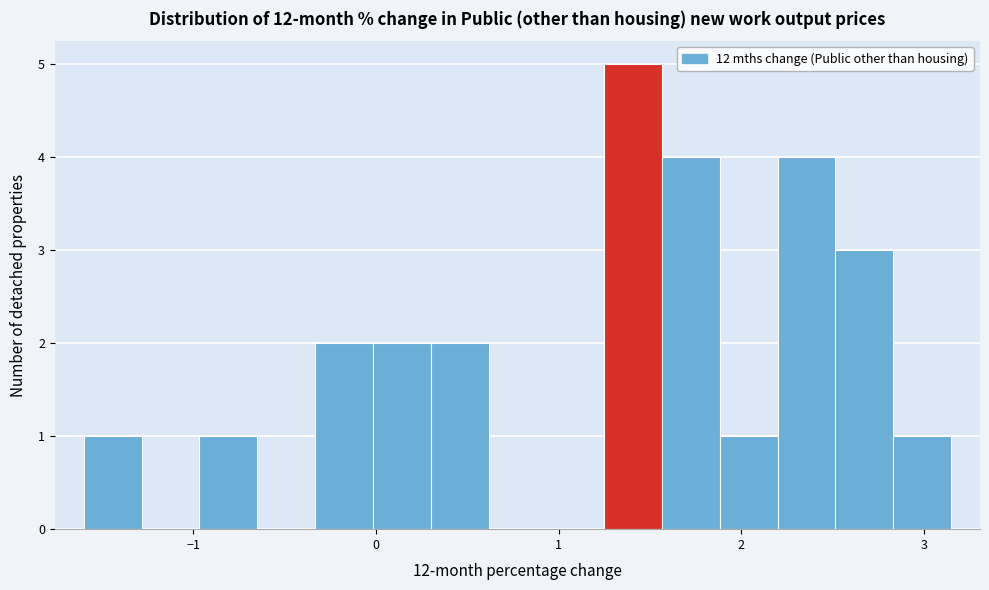

Around what value on the x-axis is the tallest bar? Give the approximate position of its centre, as read against the axis.

1.4